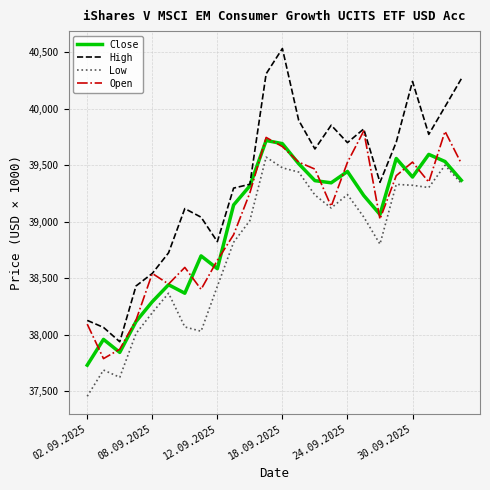

How many interior local valleys does the Open series have?

6